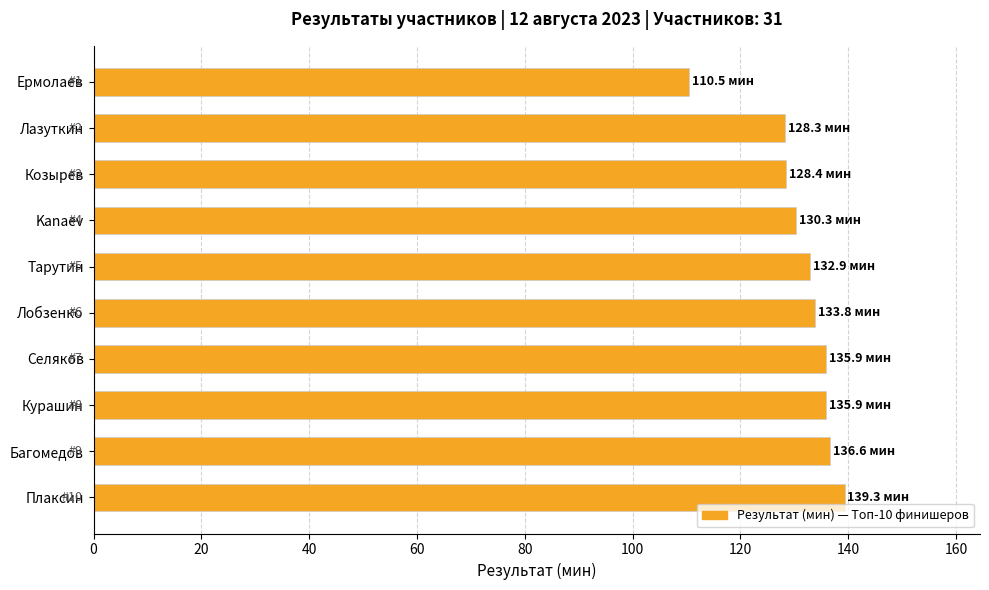

What is the average value?

131.2